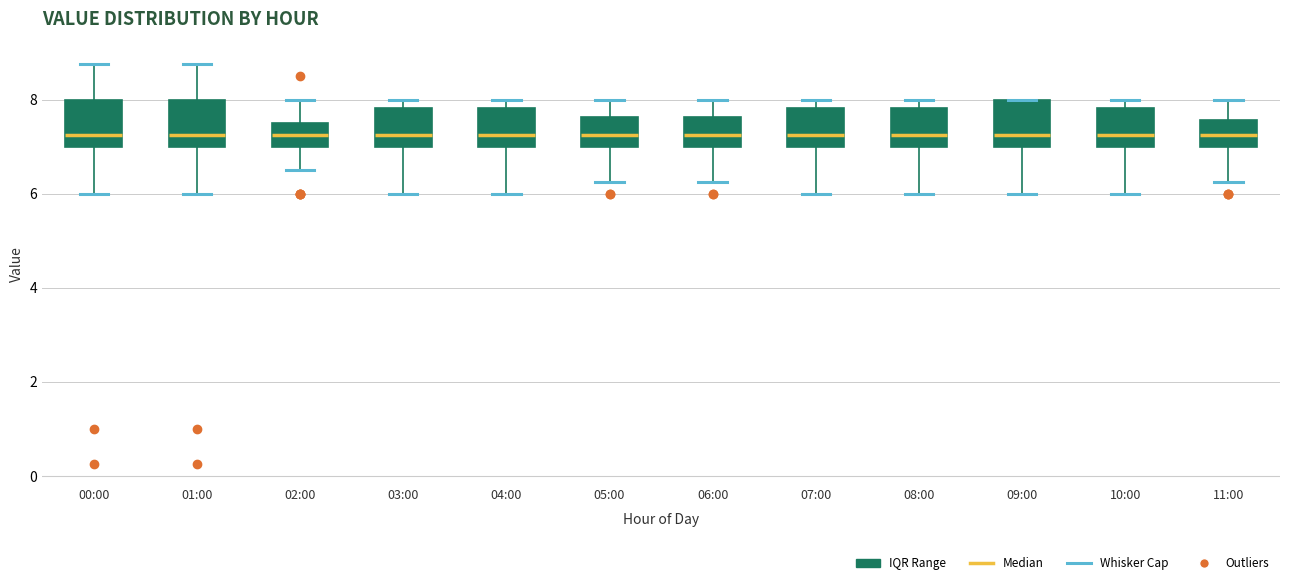

Reading left to right, read every box against the y-axis: the position of its median line, the range the box covers, and the ends of its whiskers. The values are not printed on the chart, so give them approximately, as read against the axis.

00:00: median 7.2, box 7.0 to 8.0, whiskers 6.0 to 8.8
01:00: median 7.2, box 7.0 to 8.0, whiskers 6.0 to 8.8
02:00: median 7.2, box 7.0 to 7.6, whiskers 6.6 to 8.0
03:00: median 7.2, box 7.0 to 7.8, whiskers 6.0 to 8.0
04:00: median 7.2, box 7.0 to 7.8, whiskers 6.0 to 8.0
05:00: median 7.2, box 7.0 to 7.6, whiskers 6.2 to 8.0
06:00: median 7.2, box 7.0 to 7.6, whiskers 6.2 to 8.0
07:00: median 7.2, box 7.0 to 7.8, whiskers 6.0 to 8.0
08:00: median 7.2, box 7.0 to 7.8, whiskers 6.0 to 8.0
09:00: median 7.2, box 7.0 to 8.0, whiskers 6.0 to 8.0
10:00: median 7.2, box 7.0 to 7.8, whiskers 6.0 to 8.0
11:00: median 7.2, box 7.0 to 7.6, whiskers 6.2 to 8.0